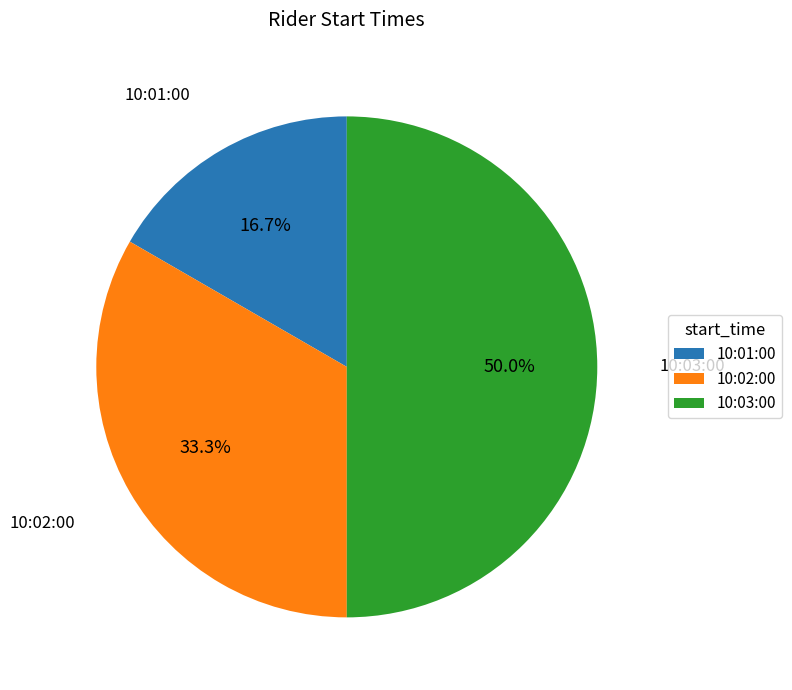

Combined, what portion of the pie is 10:02:00 and 10:01:00?

50.0%